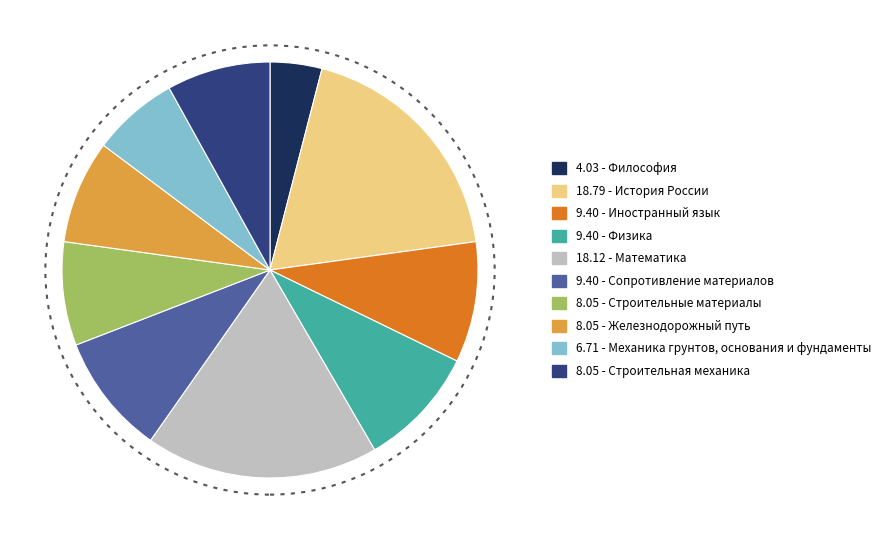

Does any single category account for the majority?

No